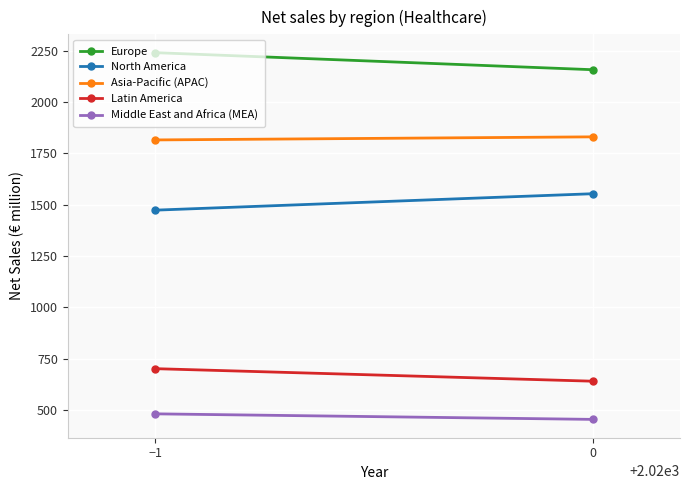

What is the lowest value of the Asia-Pacific (APAC) series?

1816